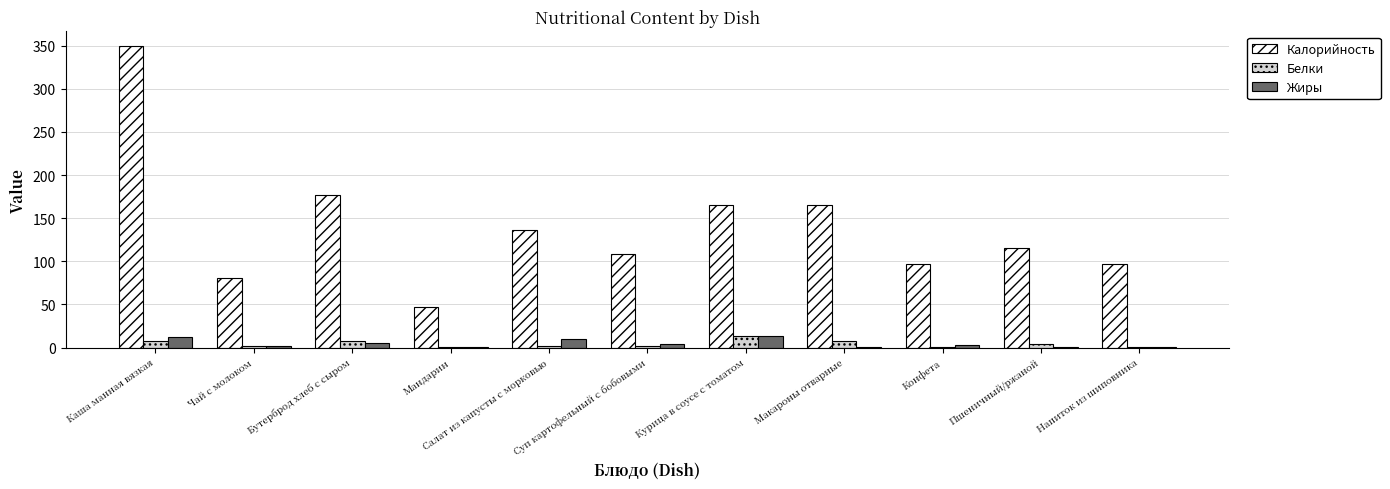

Between Курица в соусе с томатом and Напиток из шиповника, which series saw the biggest shift?

Калорийность